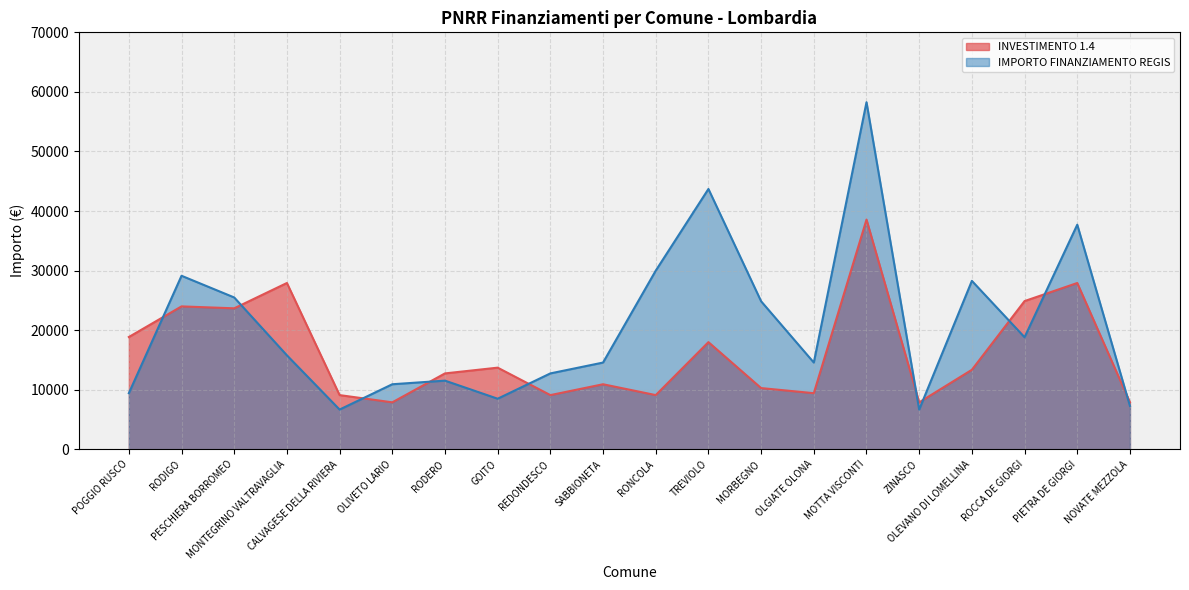

At which category does INVESTIMENTO 1.4 reach its first local peak?

RODIGO